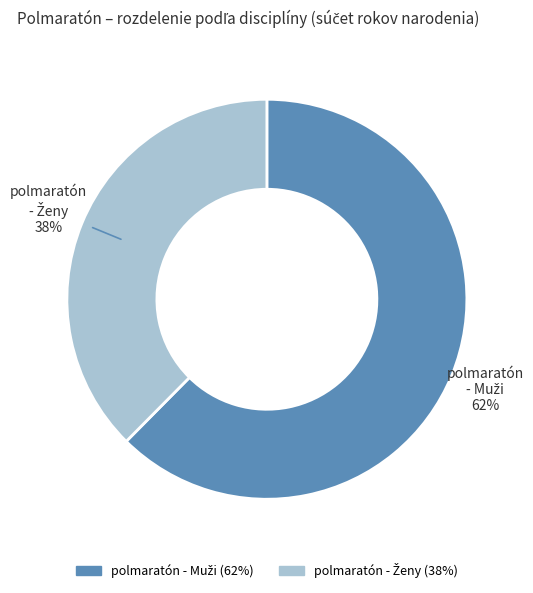

Does any single category account for the majority?

Yes